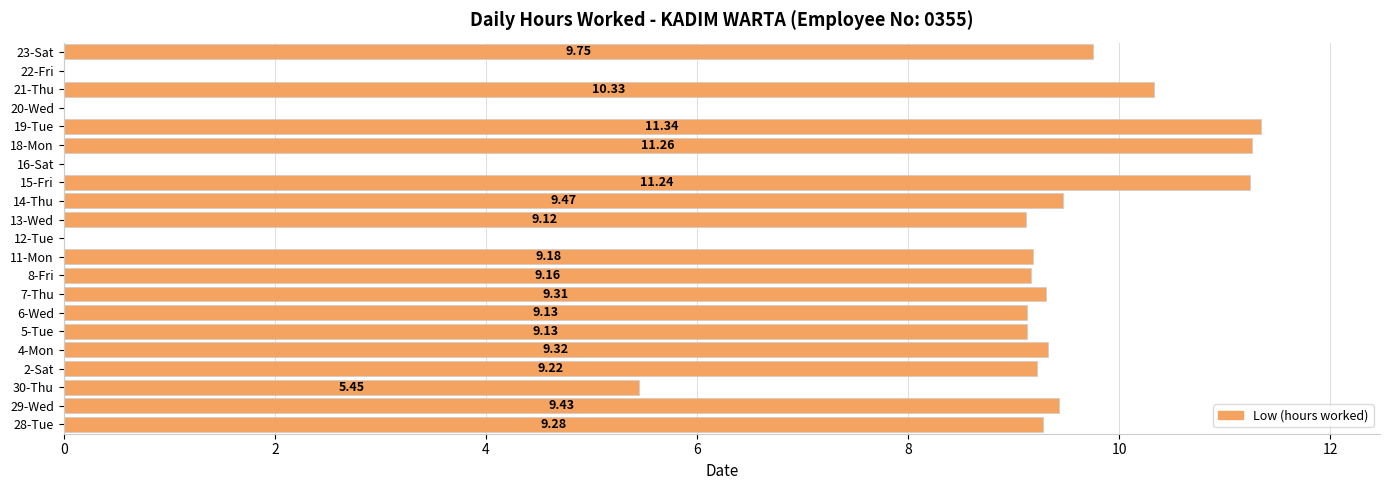

Between 18-Mon and 7-Thu, which is larger?

18-Mon